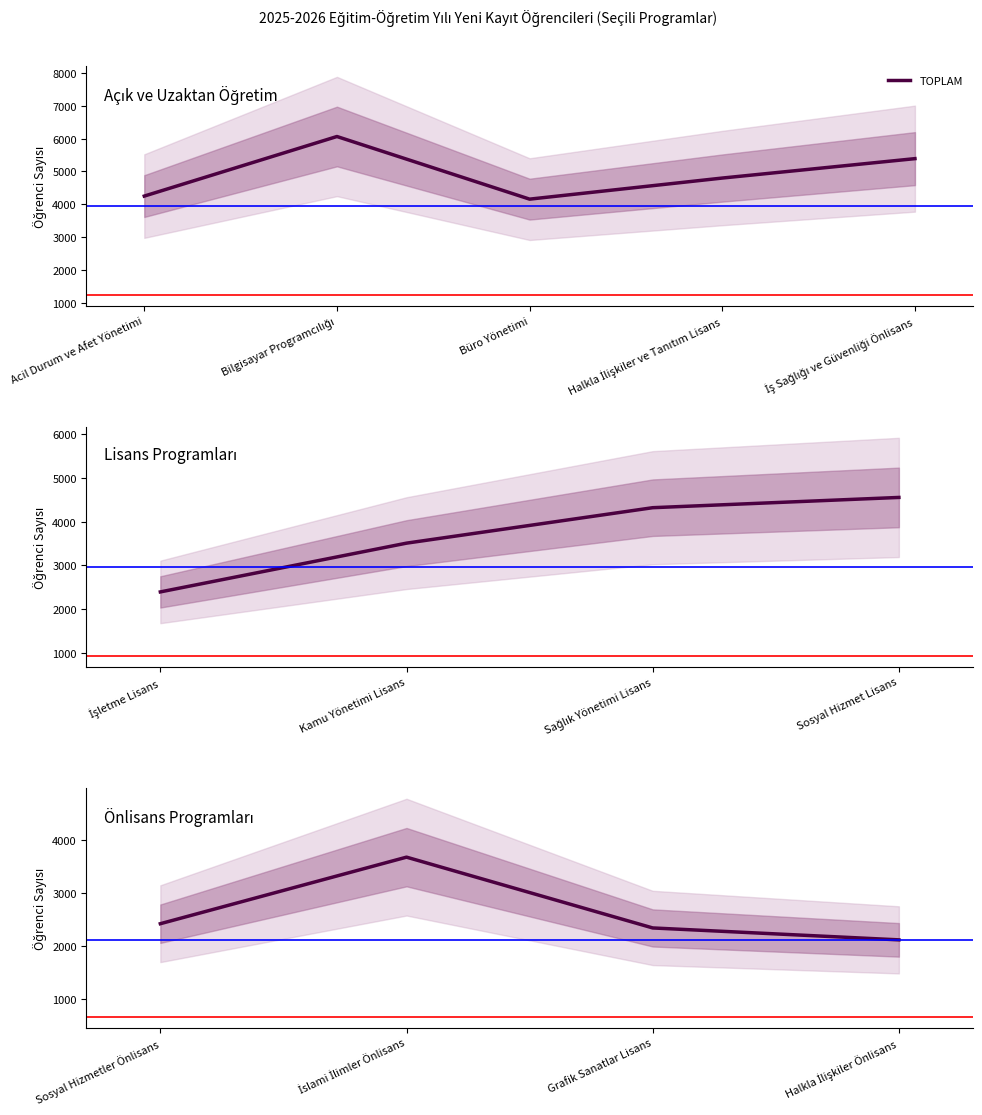

What is the value of the 4th point from the left?

2113